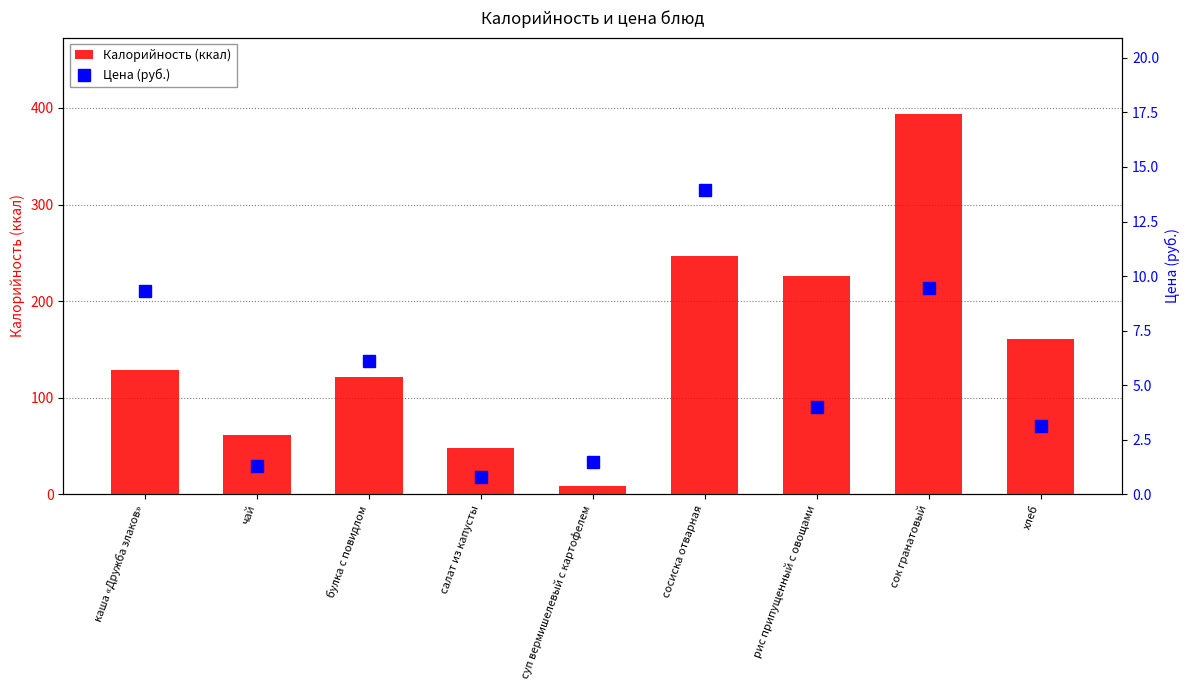

Between булка с повидлом and сок гранатовый, which is larger?

сок гранатовый